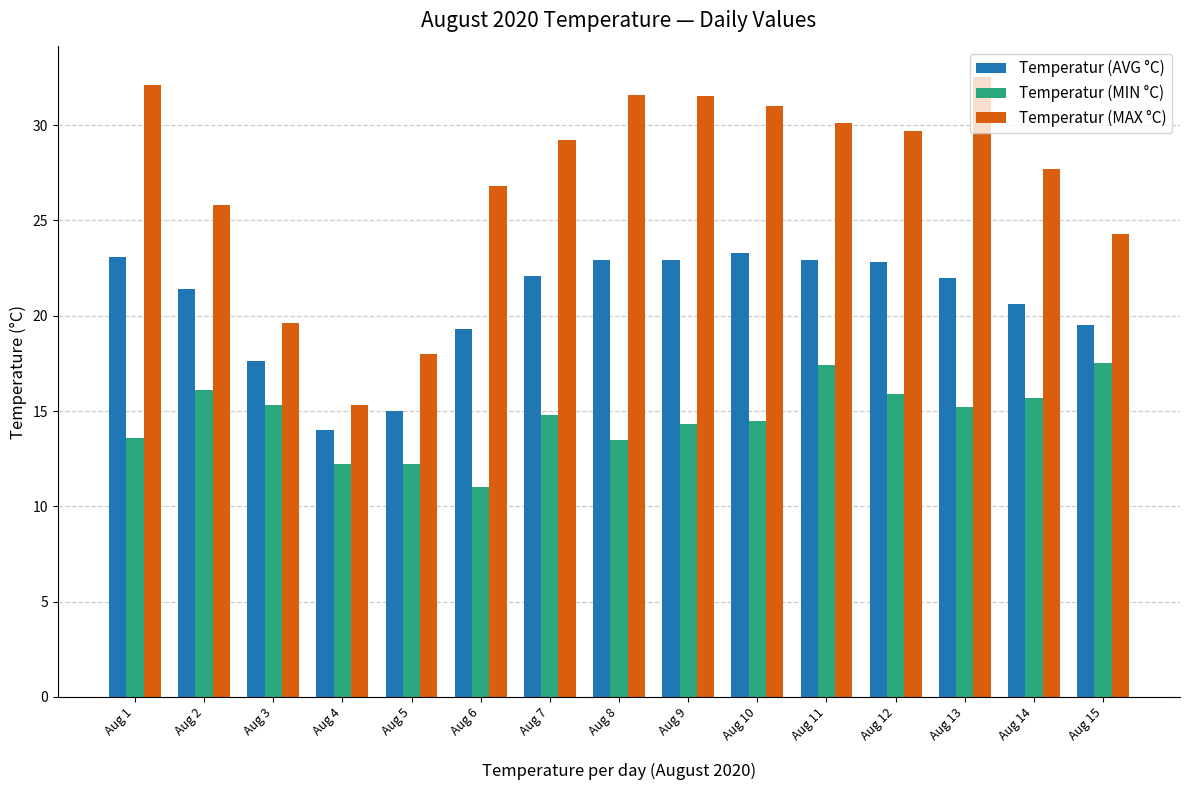

Which category has the lowest value across all series?

Aug 6